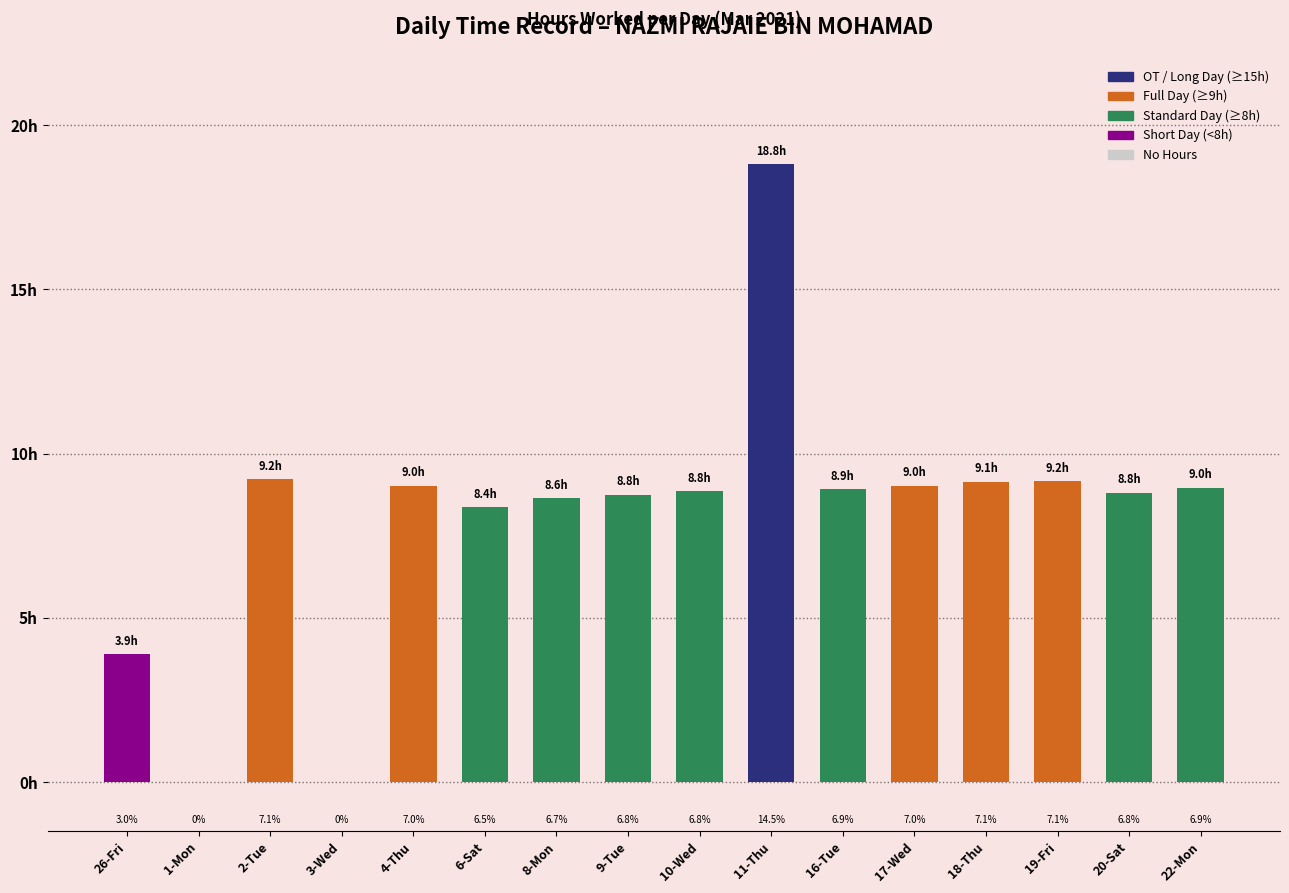

Approximately how many times larger is the value at 19-Fri compared to 17-Wed?

1.0